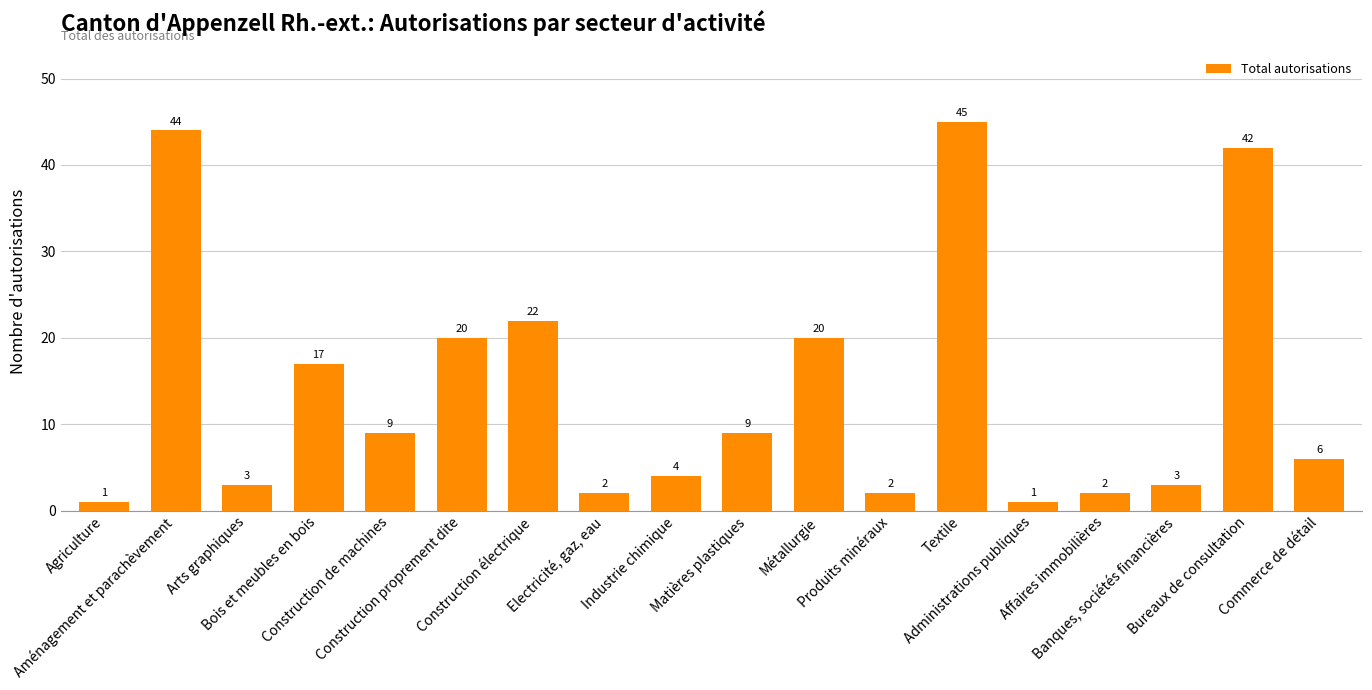

What position from the right is Produits minéraux?

7